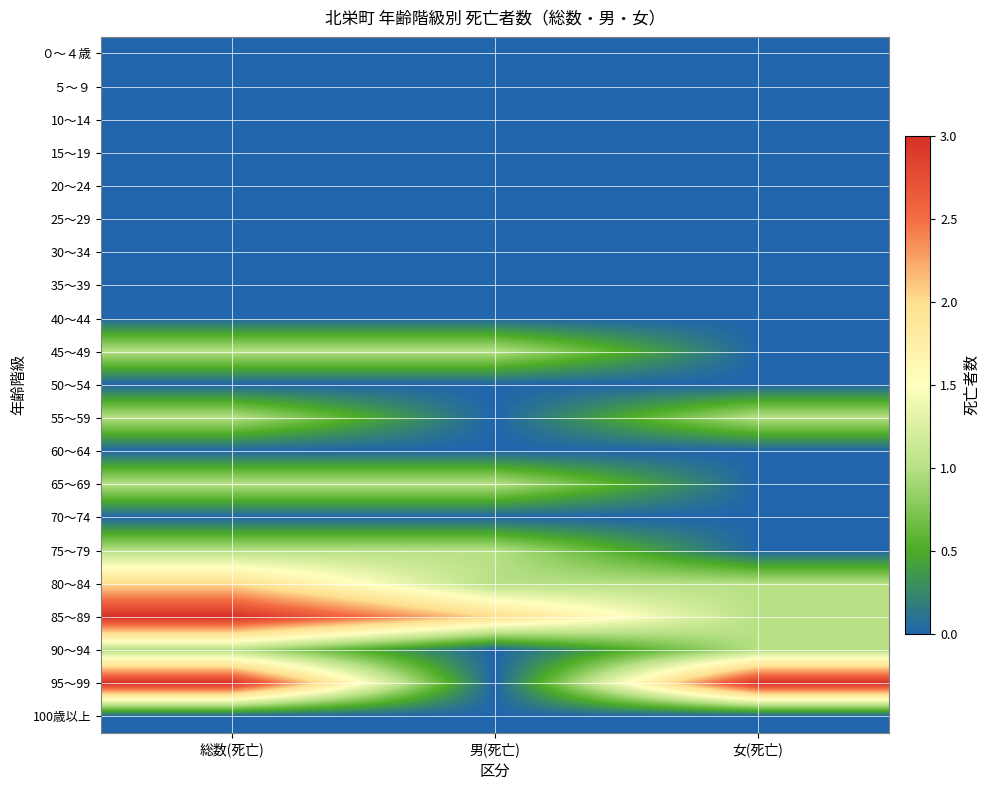

Reading left to right, what are all the values shown in this chart?

０～４歳: 総数(死亡)=0	男(死亡)=0	女(死亡)=0
５～９: 総数(死亡)=0	男(死亡)=0	女(死亡)=0
10～14: 総数(死亡)=0	男(死亡)=0	女(死亡)=0
15～19: 総数(死亡)=0	男(死亡)=0	女(死亡)=0
20～24: 総数(死亡)=0	男(死亡)=0	女(死亡)=0
25～29: 総数(死亡)=0	男(死亡)=0	女(死亡)=0
30～34: 総数(死亡)=0	男(死亡)=0	女(死亡)=0
35～39: 総数(死亡)=0	男(死亡)=0	女(死亡)=0
40～44: 総数(死亡)=0	男(死亡)=0	女(死亡)=0
45～49: 総数(死亡)=1	男(死亡)=1	女(死亡)=0
50～54: 総数(死亡)=0	男(死亡)=0	女(死亡)=0
55～59: 総数(死亡)=1	男(死亡)=0	女(死亡)=1
60～64: 総数(死亡)=0	男(死亡)=0	女(死亡)=0
65～69: 総数(死亡)=1	男(死亡)=1	女(死亡)=0
70～74: 総数(死亡)=0	男(死亡)=0	女(死亡)=0
75～79: 総数(死亡)=1	男(死亡)=1	女(死亡)=0
80～84: 総数(死亡)=2	男(死亡)=1	女(死亡)=1
85～89: 総数(死亡)=3	男(死亡)=2	女(死亡)=1
90～94: 総数(死亡)=1	男(死亡)=0	女(死亡)=1
95～99: 総数(死亡)=3	男(死亡)=0	女(死亡)=3
100歳以上: 総数(死亡)=0	男(死亡)=0	女(死亡)=0